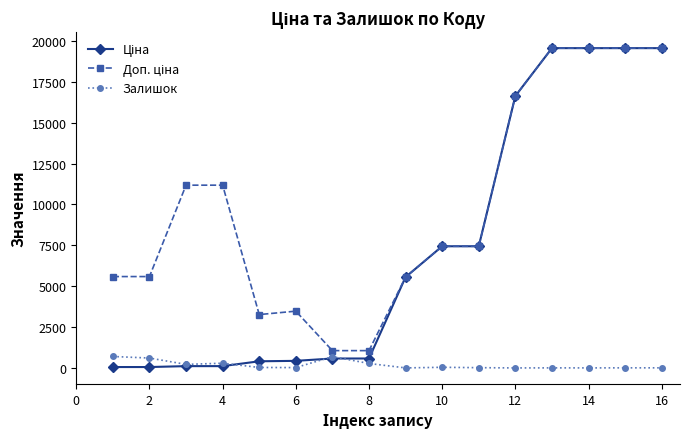

What is the maximum value shown in the chart?

19564.9